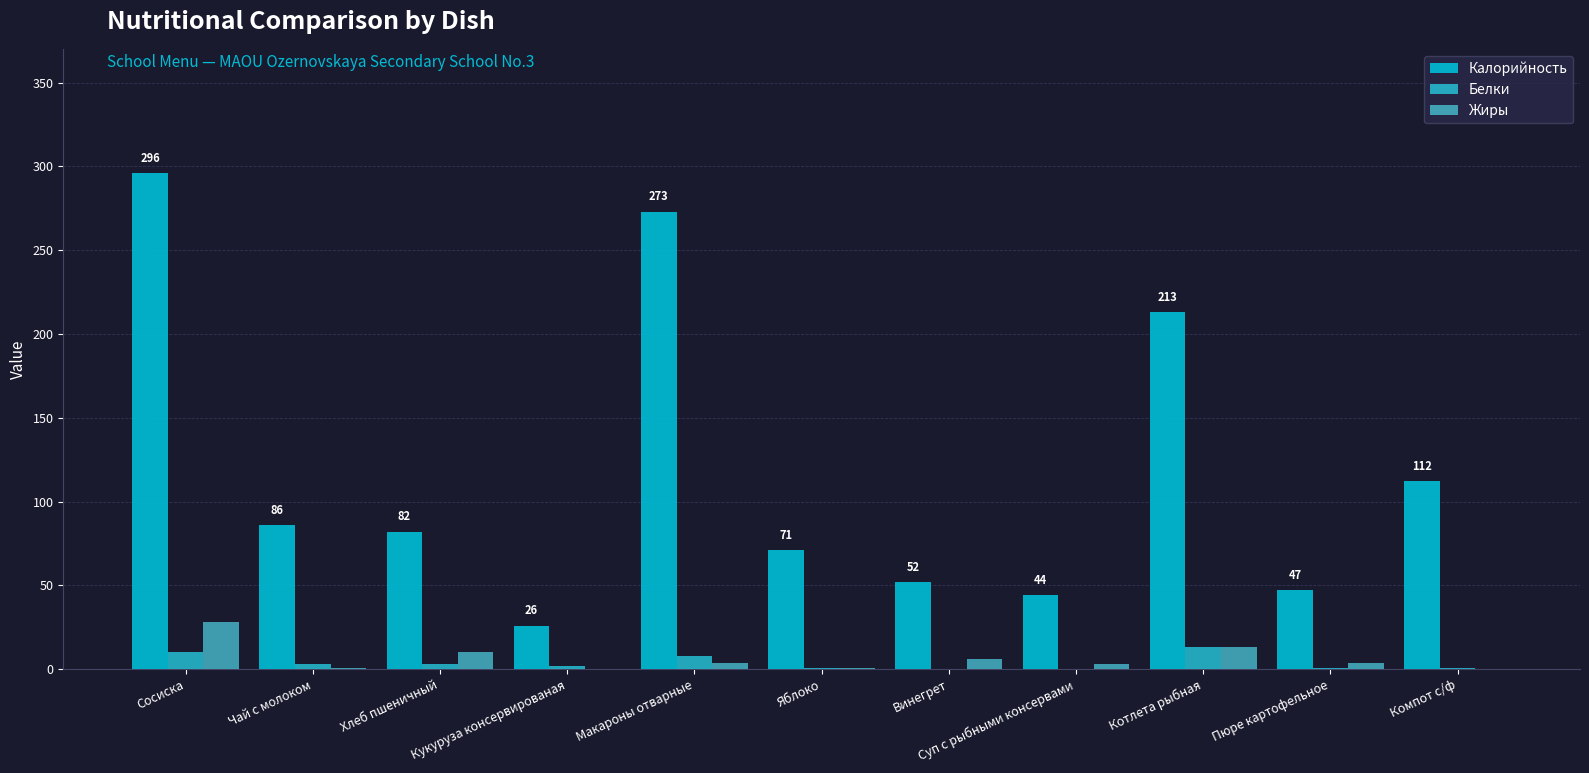

At Пюре картофельное, list the series in order from largest to smallest.

Калорийность, Жиры, Белки